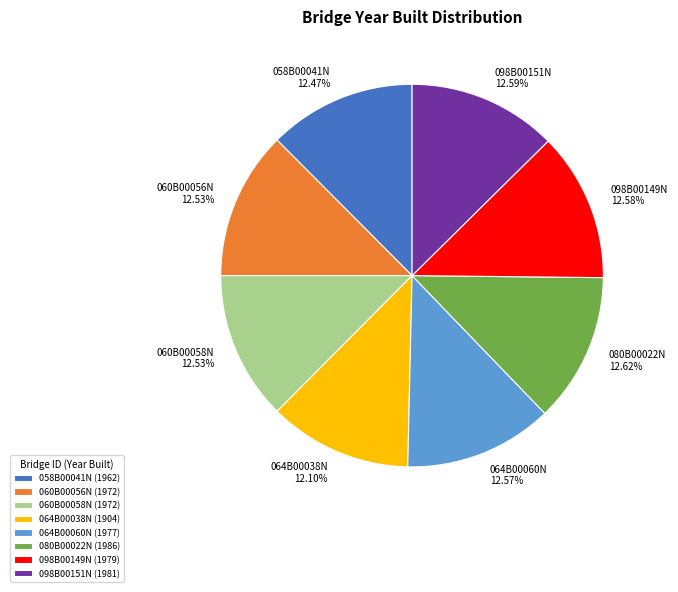

Does 060B00056N account for over 50% of the chart?

No